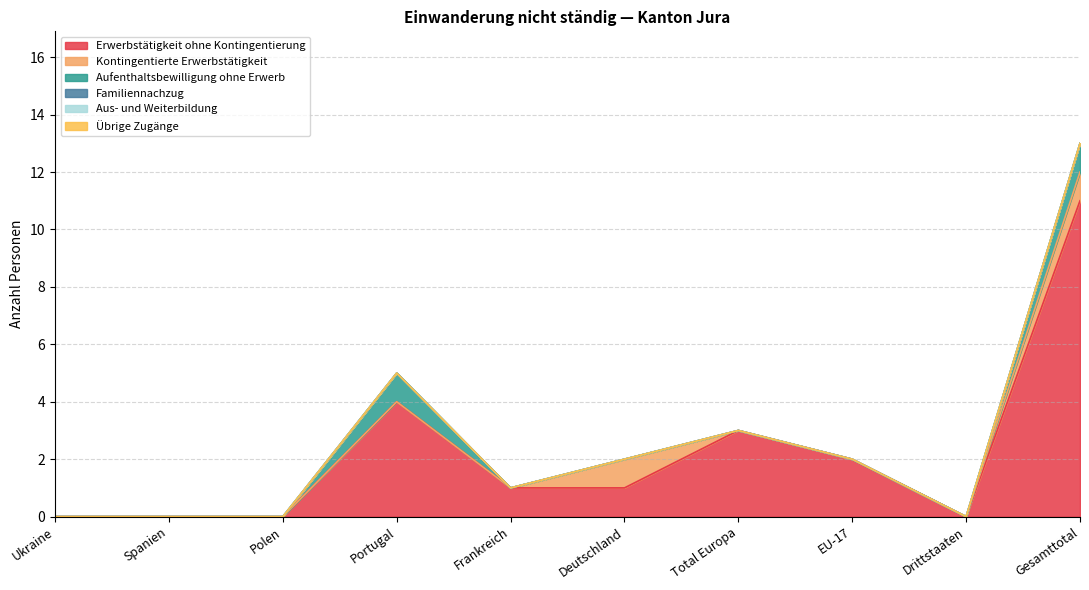

List the labels in order of Aus- und Weiterbildung value, smallest first.

Ukraine, Spanien, Polen, Portugal, Frankreich, Deutschland, Total Europa, EU-17, Drittstaaten, Gesamttotal